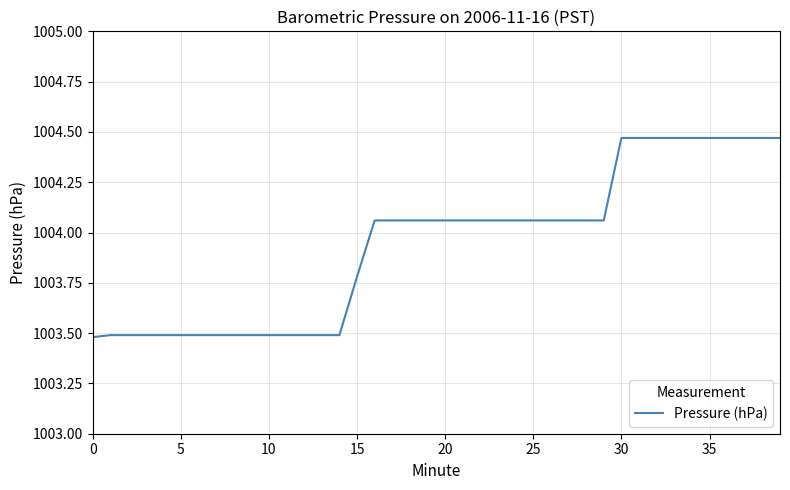

What is the difference between the maximum and minimum values?

1.0